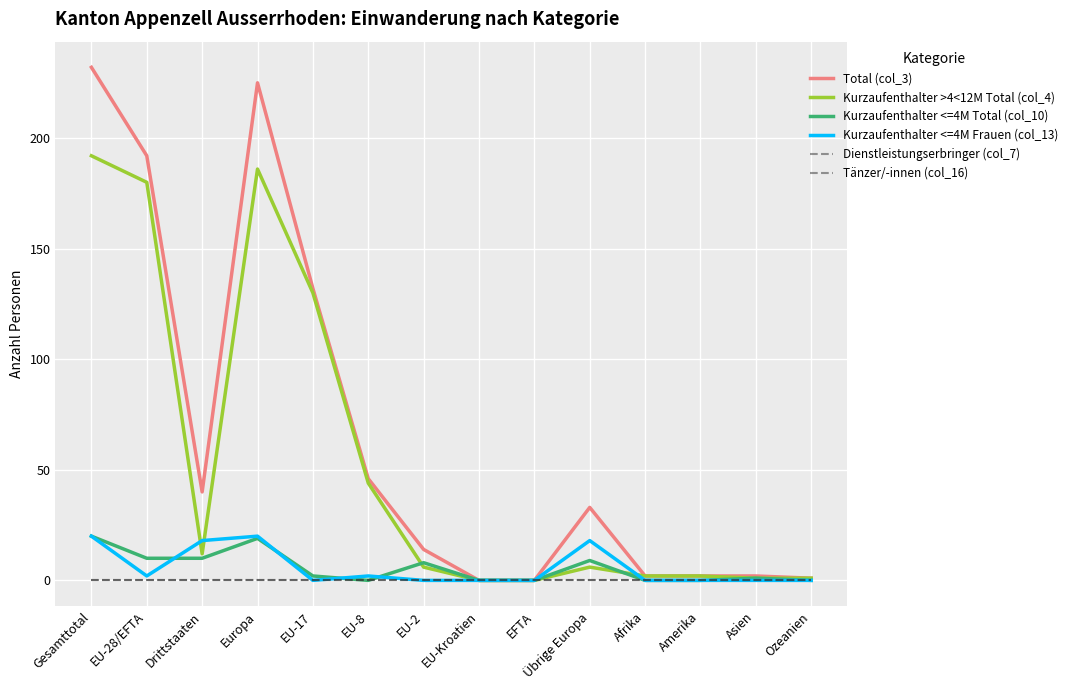

True or false: Kurzaufenthalter >4<12M Total (col_4) and Total (col_3) cross at least once.

False